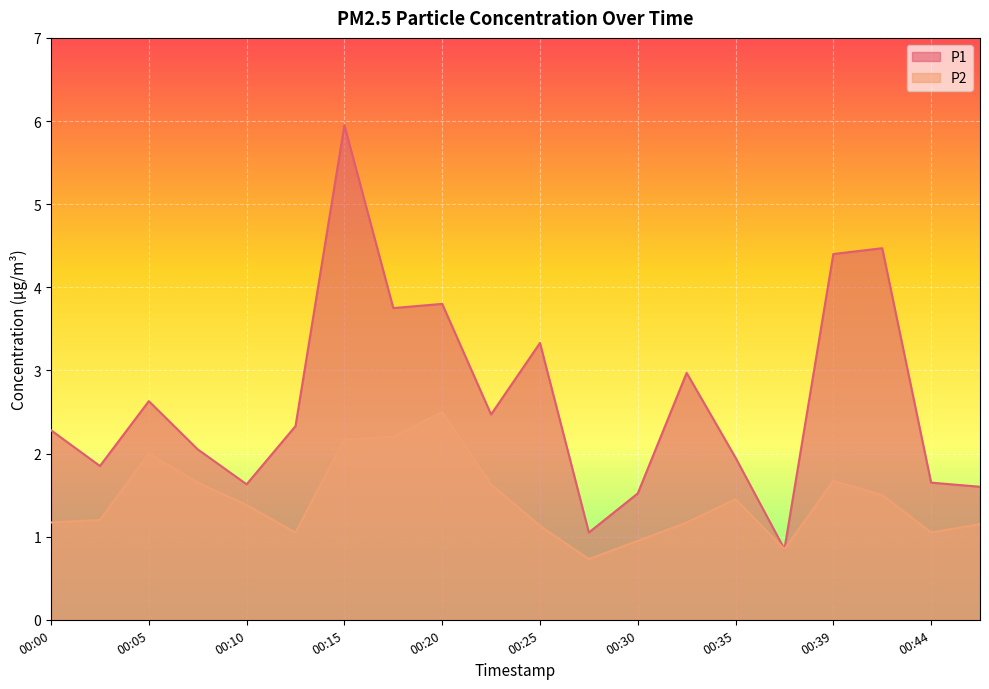

What is the sum of all P1 values?

52.5